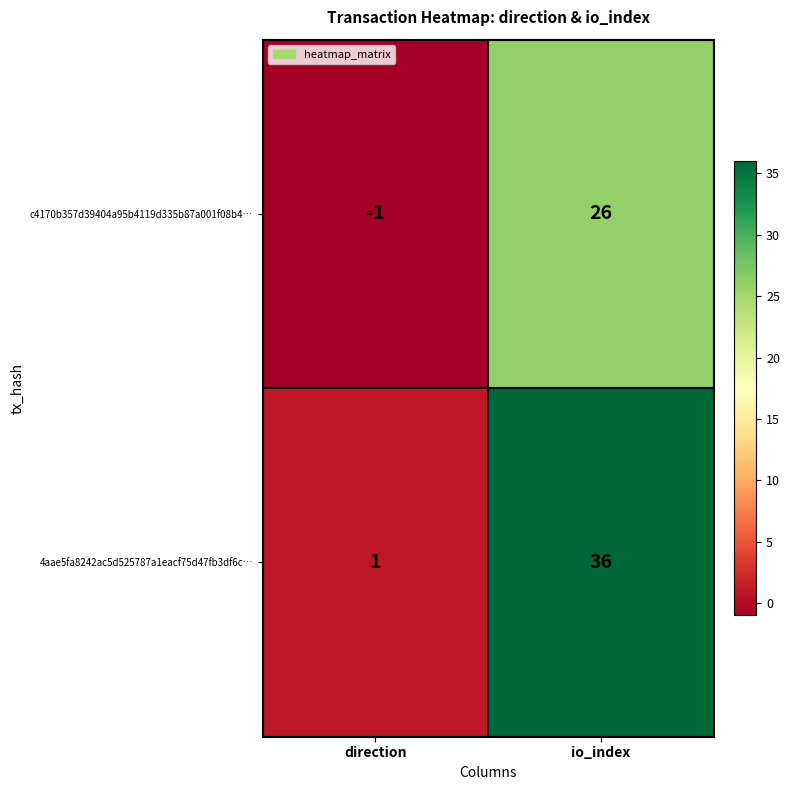

At which category does the chart reach its minimum across all series?

direction